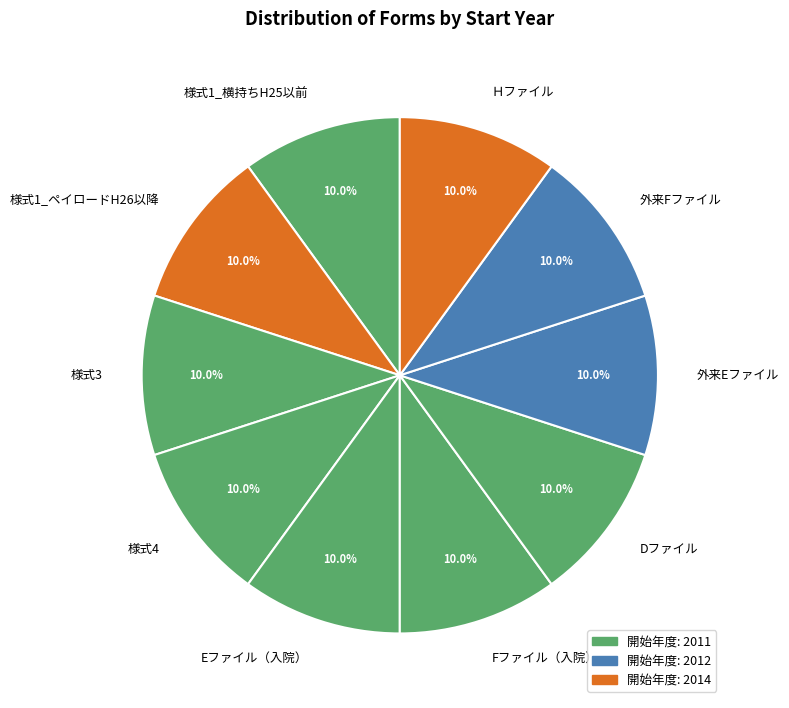

Do Dファイル and 様式1_横持ちH25以前 together represent more than half of the pie?

No